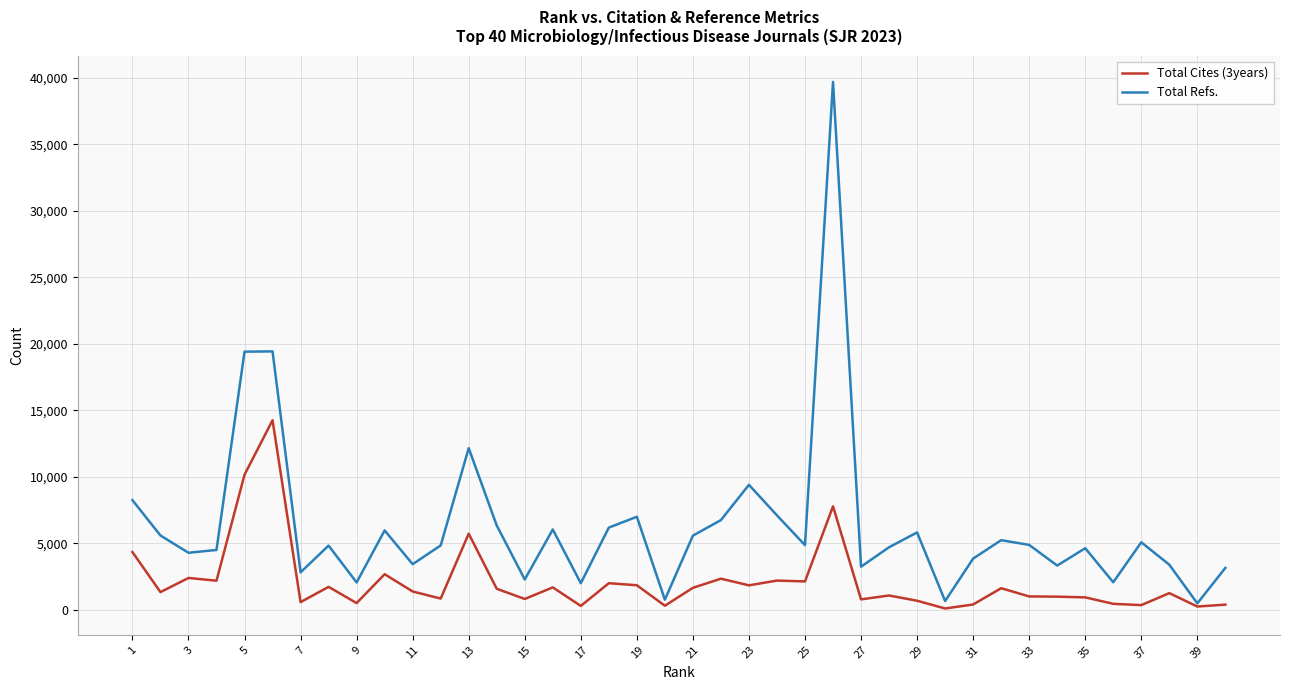

True or false: Total Refs. has more than 2 interior local peaks.

True